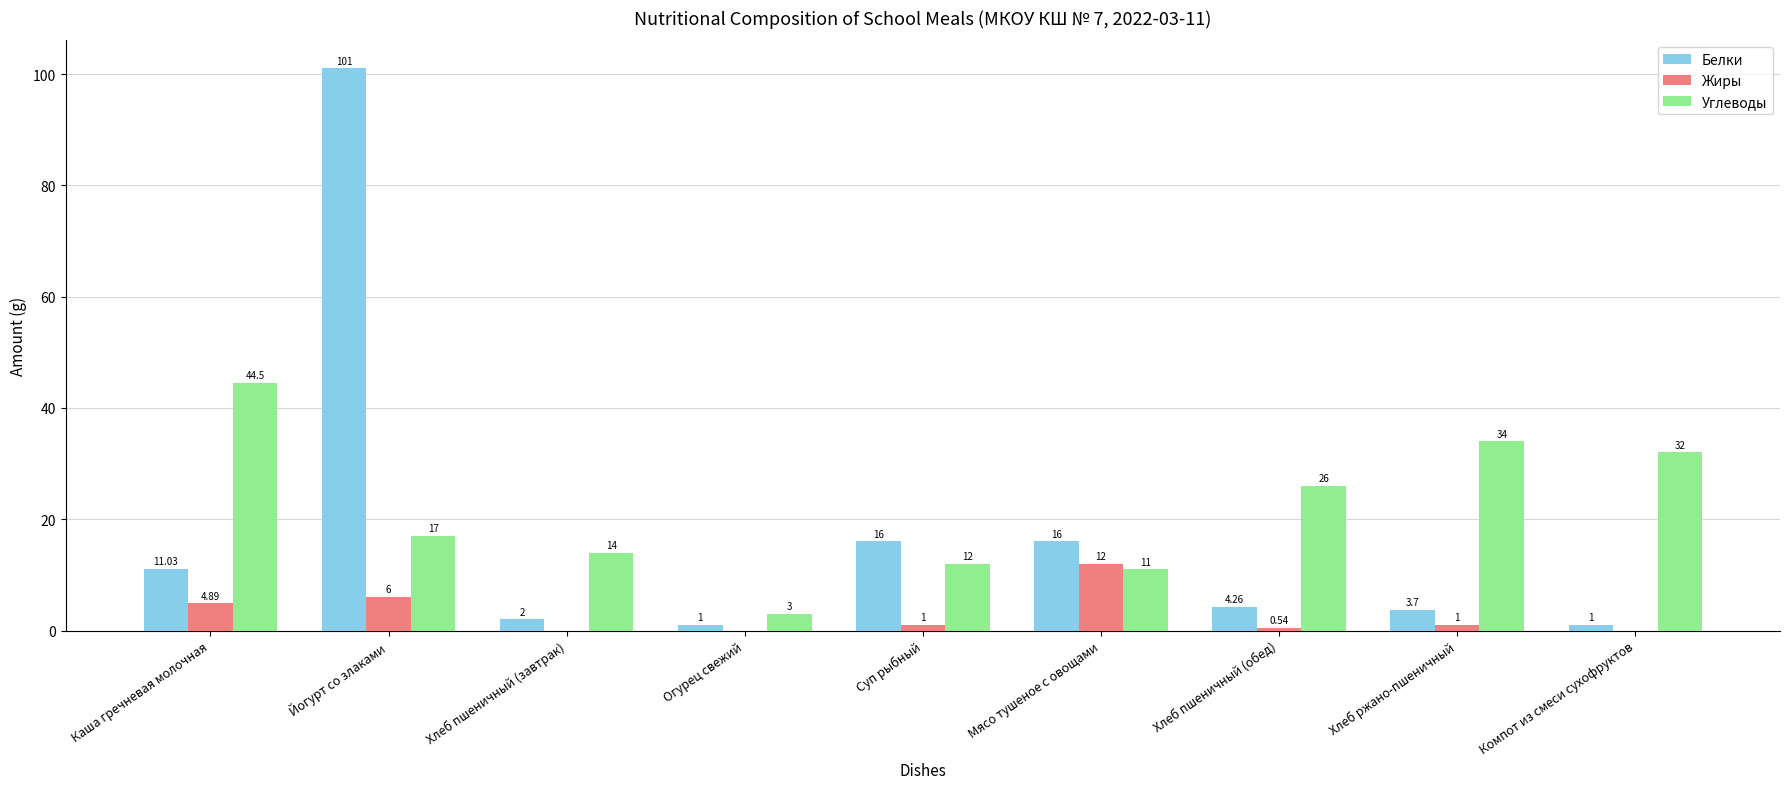

Where is Жиры nearest to the value 6?

Йогурт со злаками